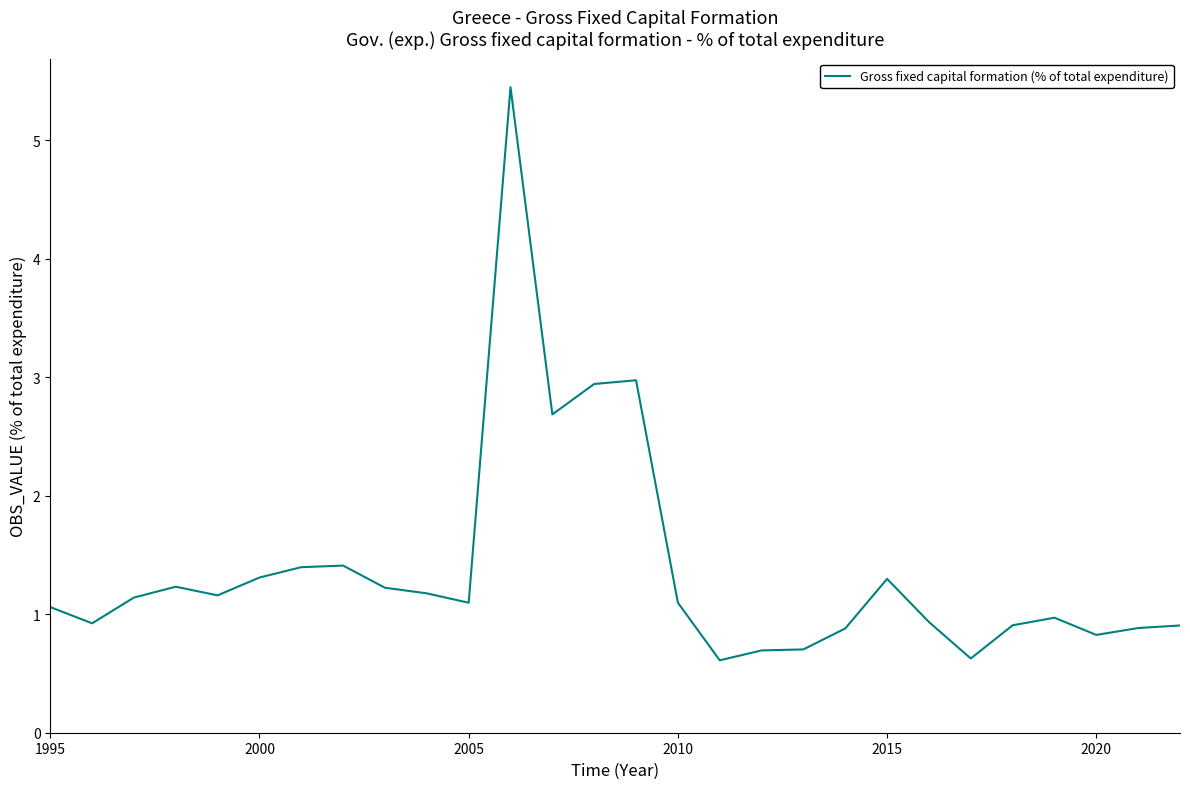

What is the greatest value displayed?

5.4